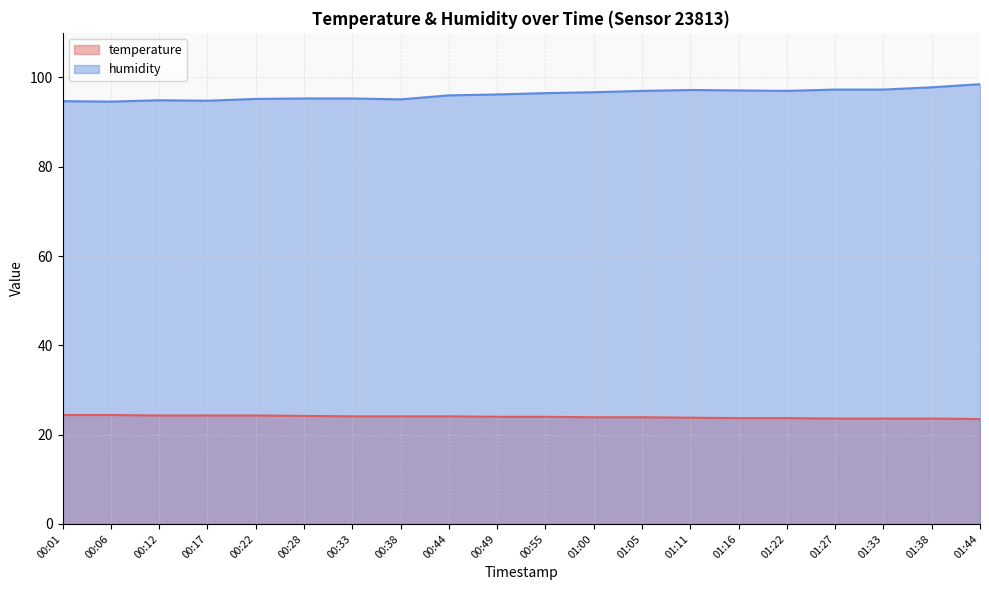

How many categories are shown in the chart?

20